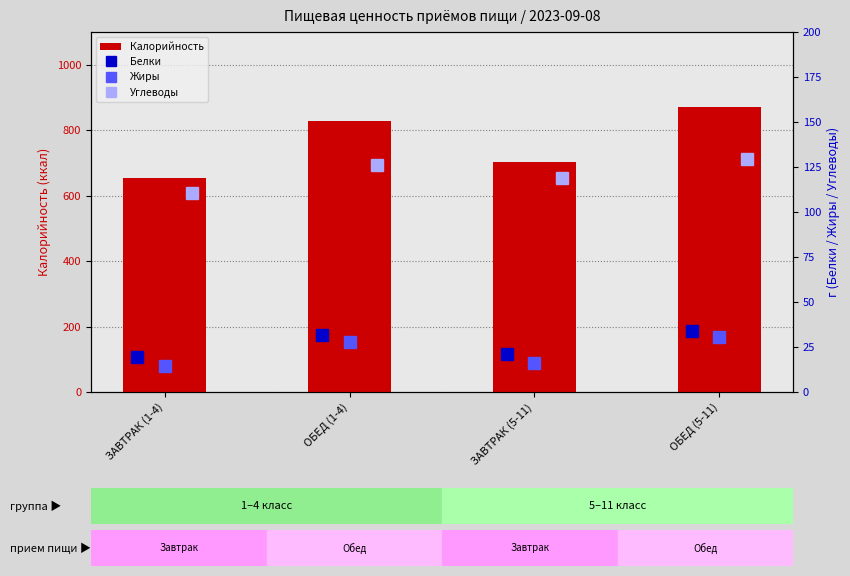

How many data points in Калорийность are above 828?

2